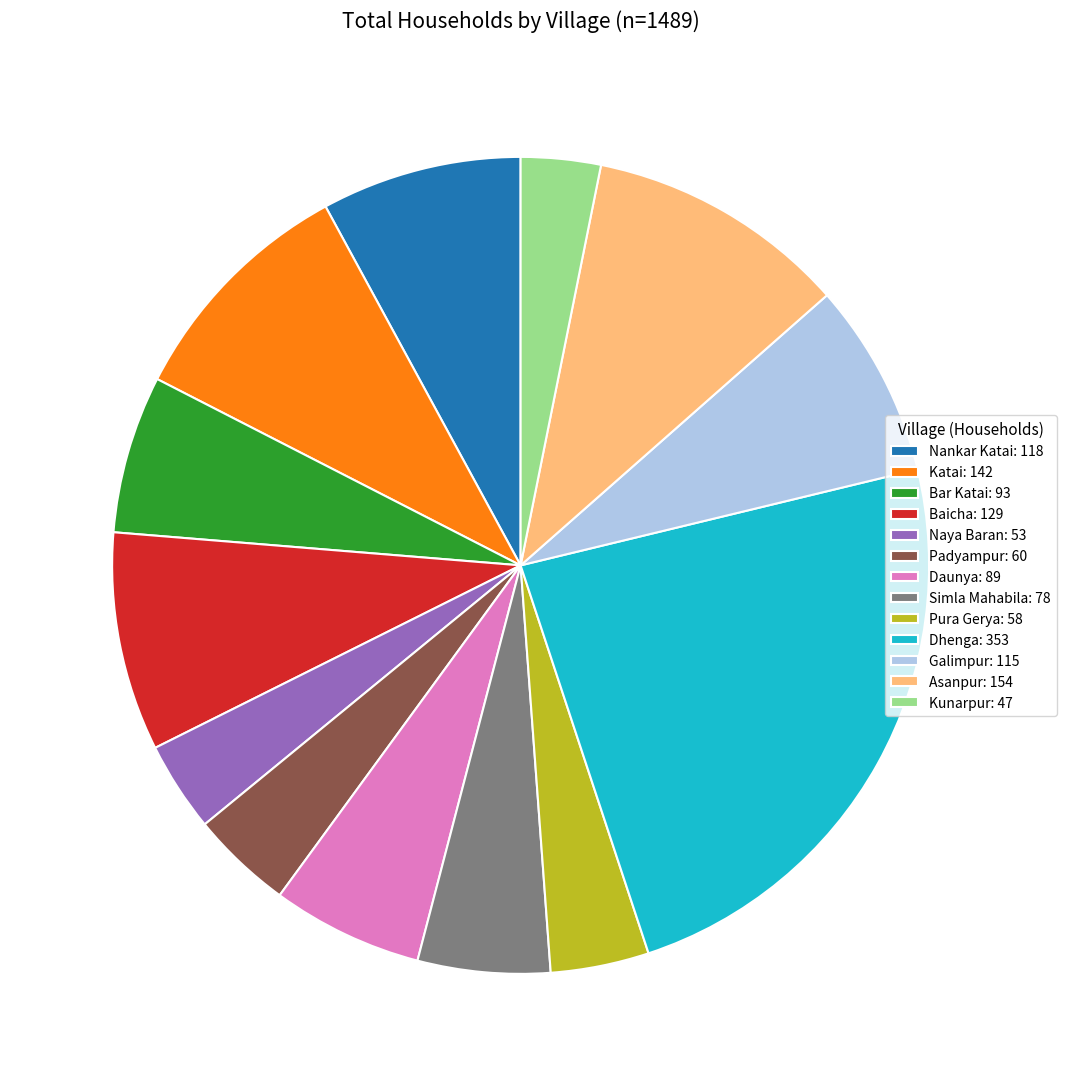

Do Bar Katai: 93 and Dhenga: 353 together represent more than half of the pie?

No